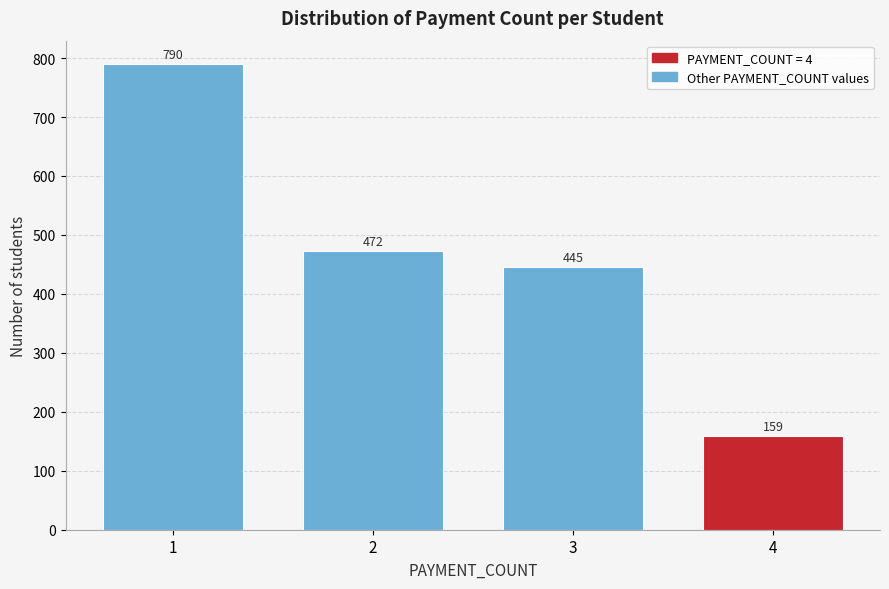

Reading left to right, transcribe all the data shown in this chart.

790	472	445	159